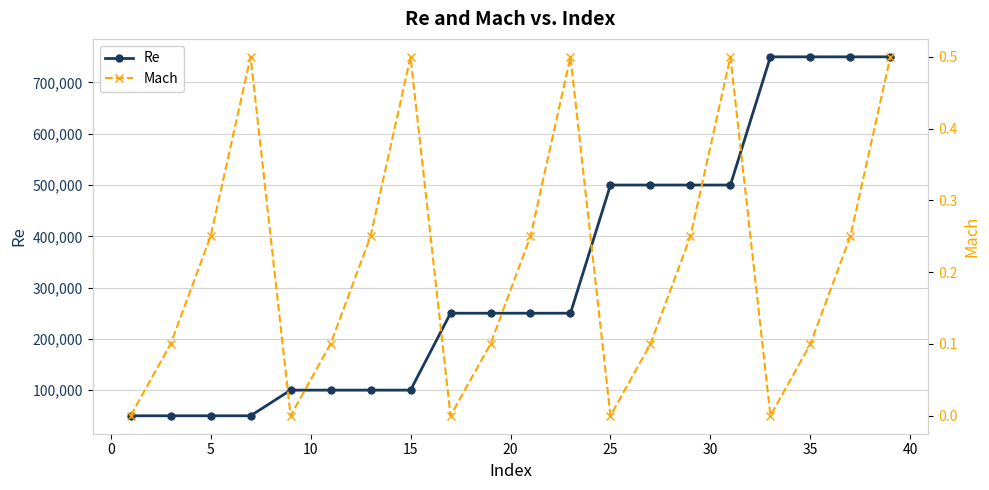

True or false: Re and Mach cross at least once.

False